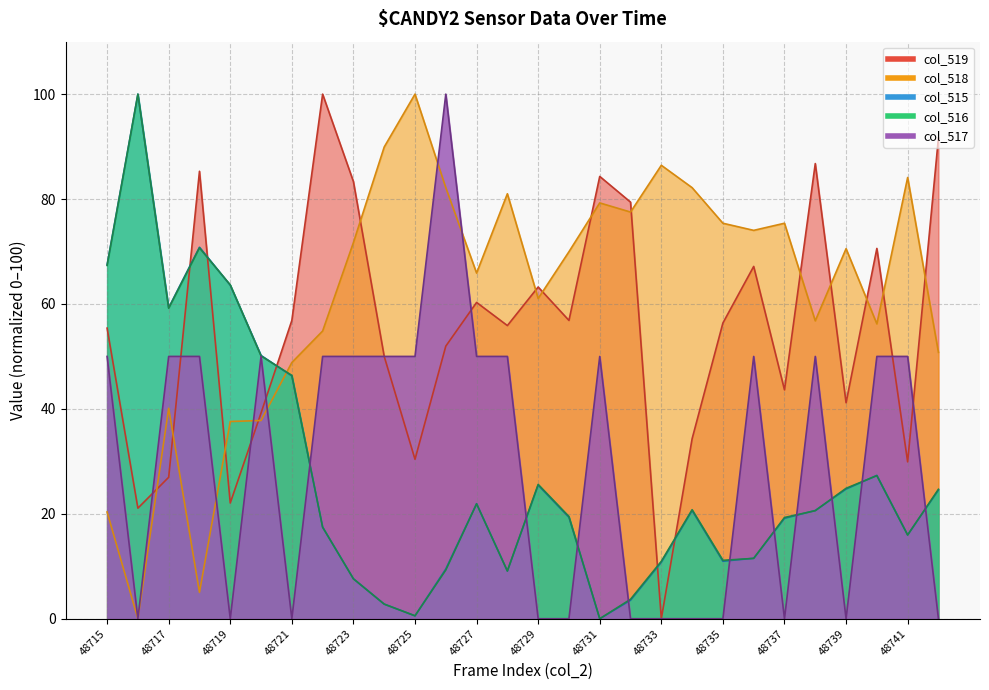

After their last crossing, which series has the higher values: col_519 or col_517?

col_519